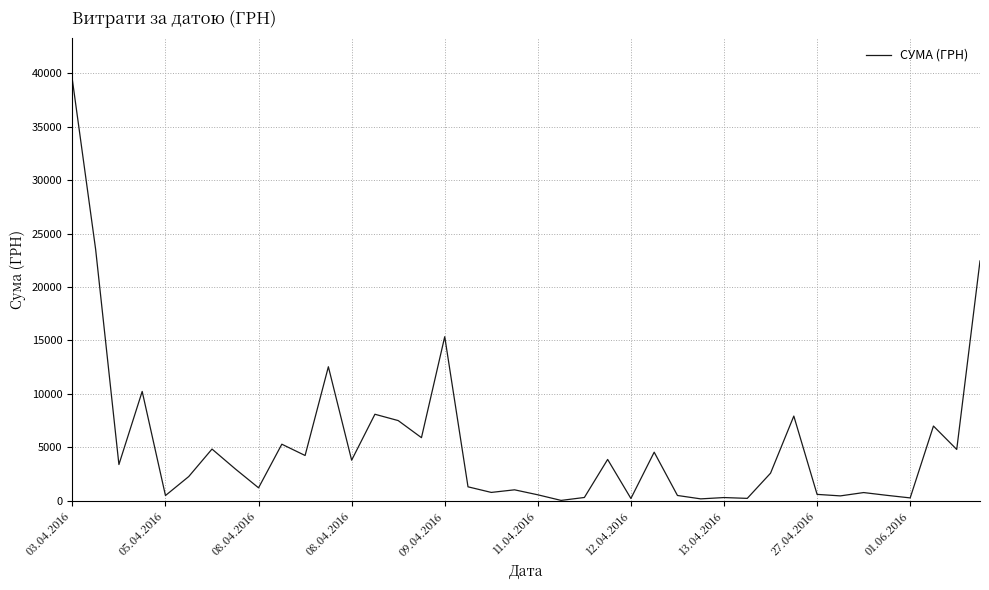

What is the difference between the maximum and minimum values?

39359.1